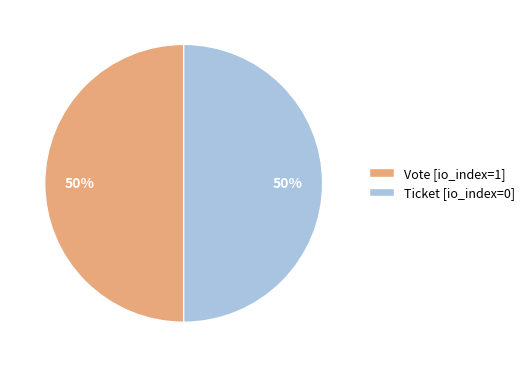

Approximately how many times larger is the value at Ticket [io_index=0] compared to Vote [io_index=1]?

1.0